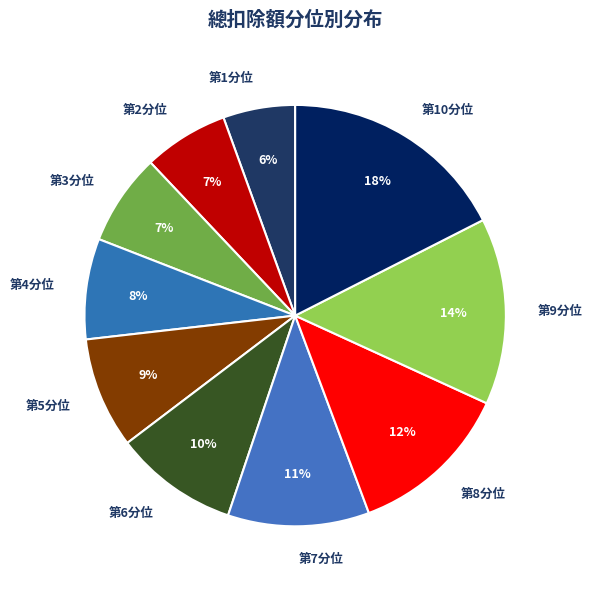

Which has a higher value, 第9分位 or 第6分位?

第9分位